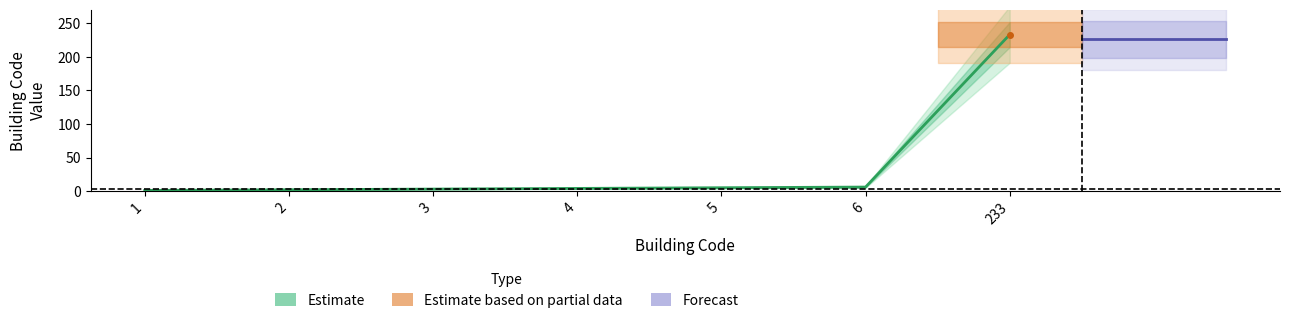

Rank the categories by value from highest to lowest.

233, 6, 5, 4, 3, 2, 1